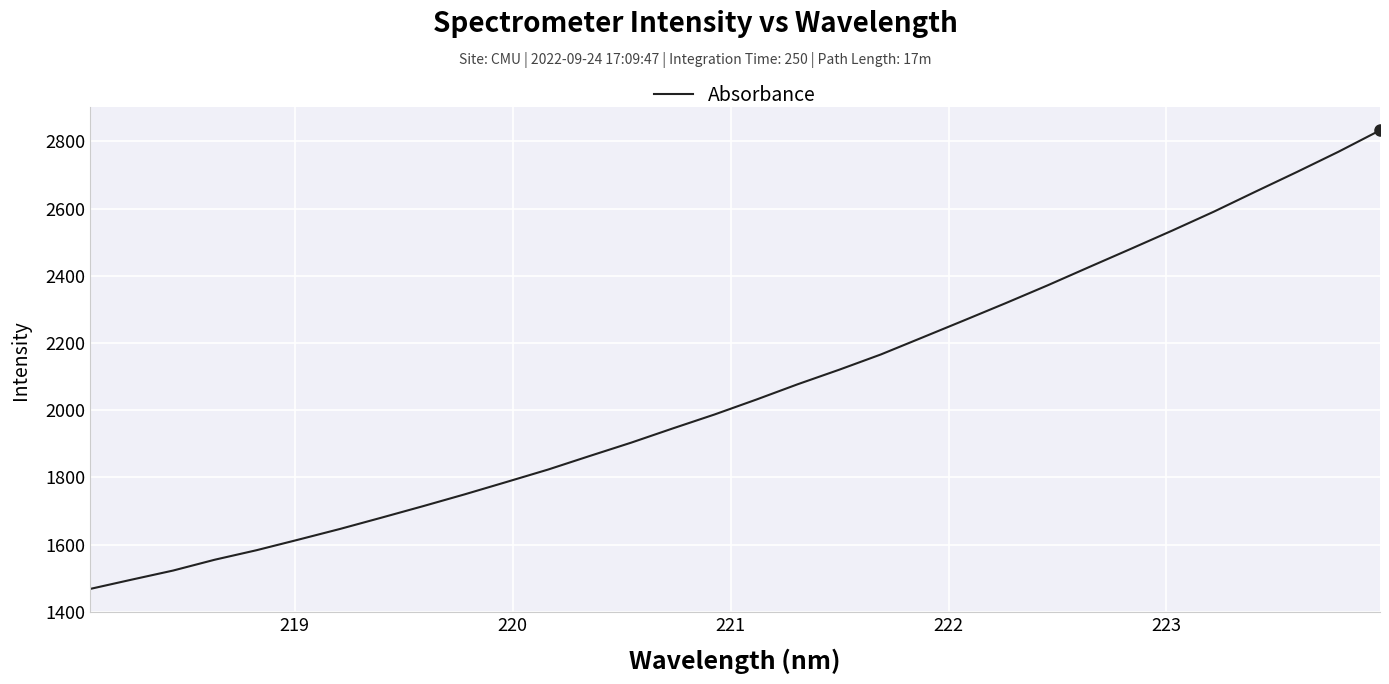

What is the greatest value displayed?

2832.8